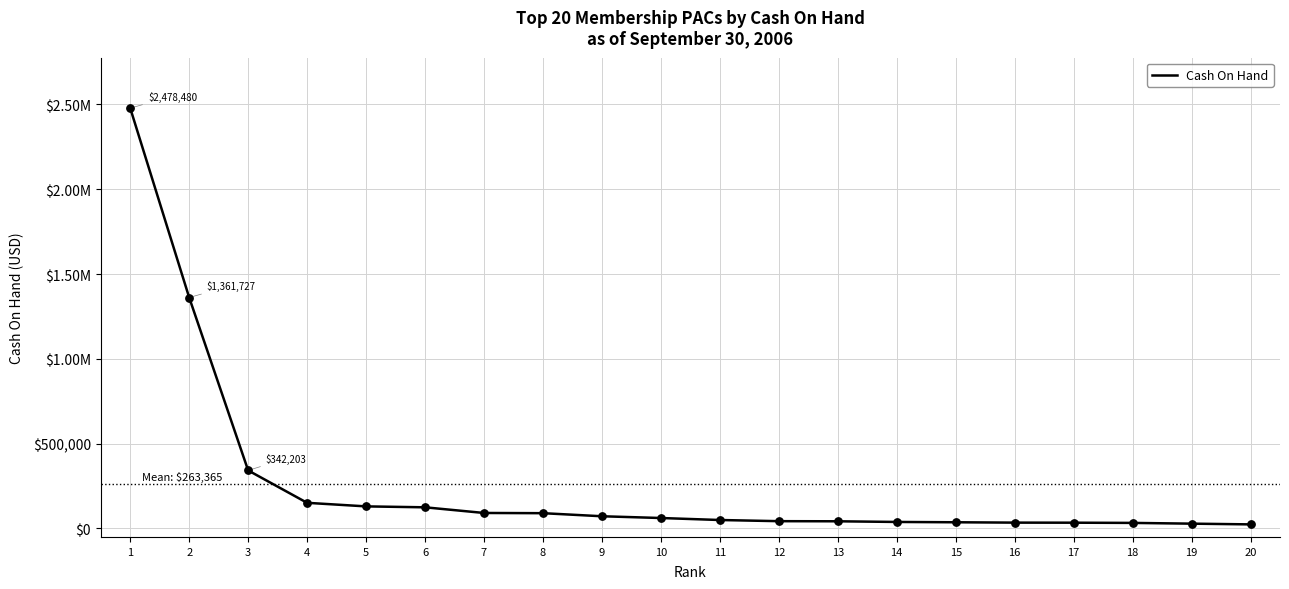

Between 14 and 7, which is larger?

7